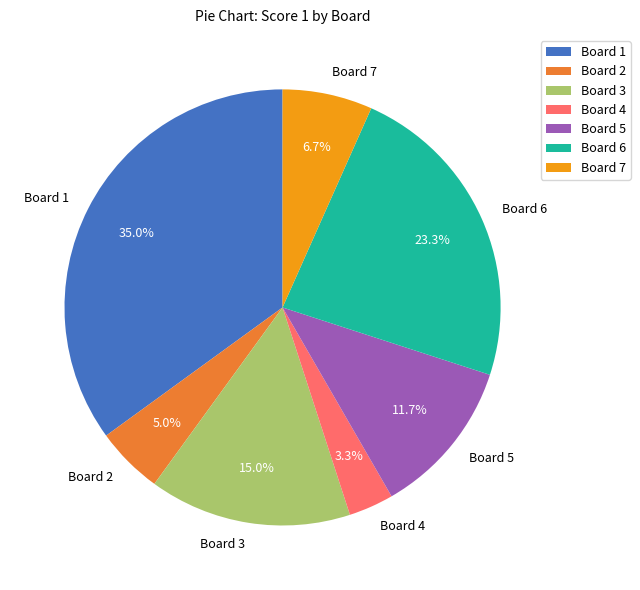

True or false: Board 4 accounts for 3% of the total.

True